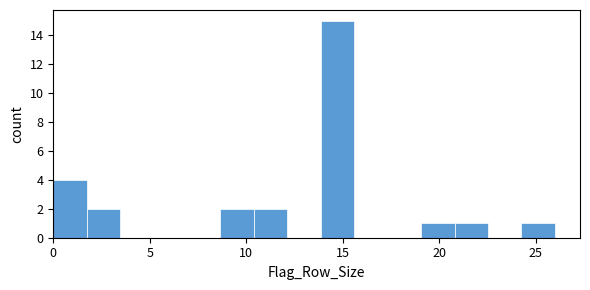

Read against the x-axis, roughly where is the centre of the tallest bar?

14.5